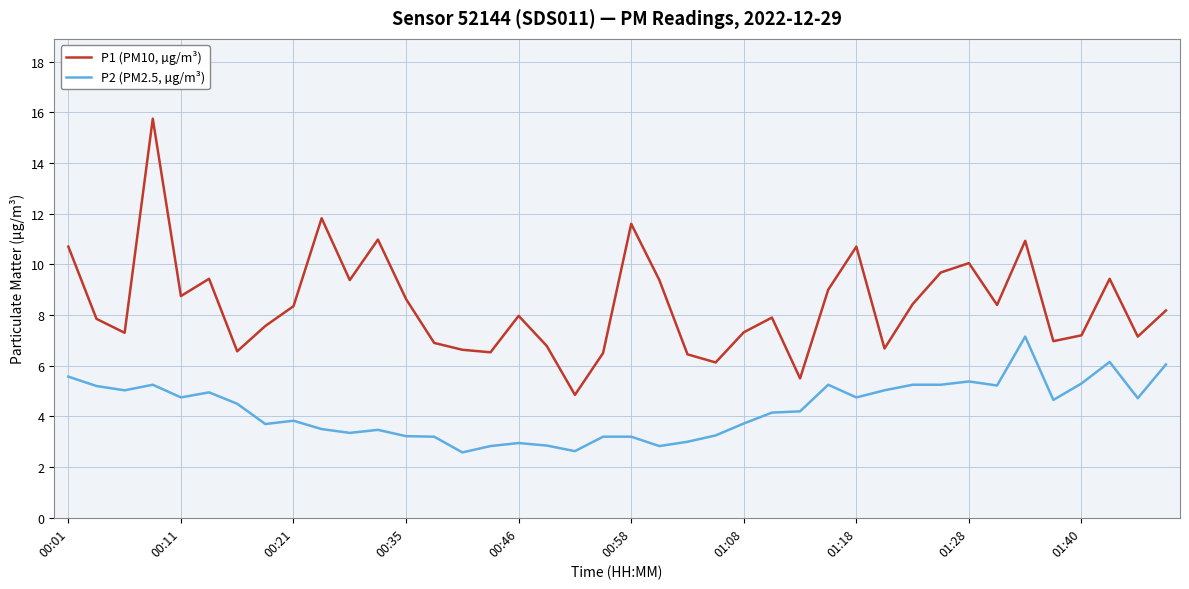

Which series has the largest range (max minus min)?

P1 (PM10, µg/m³)